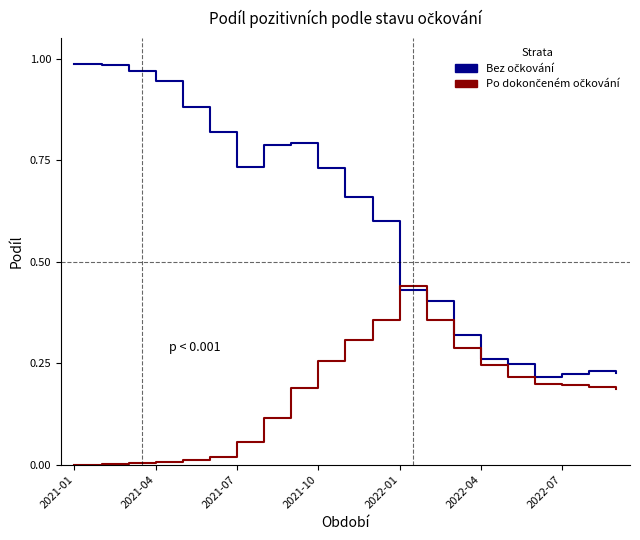

How many lines are shown in the chart?

2